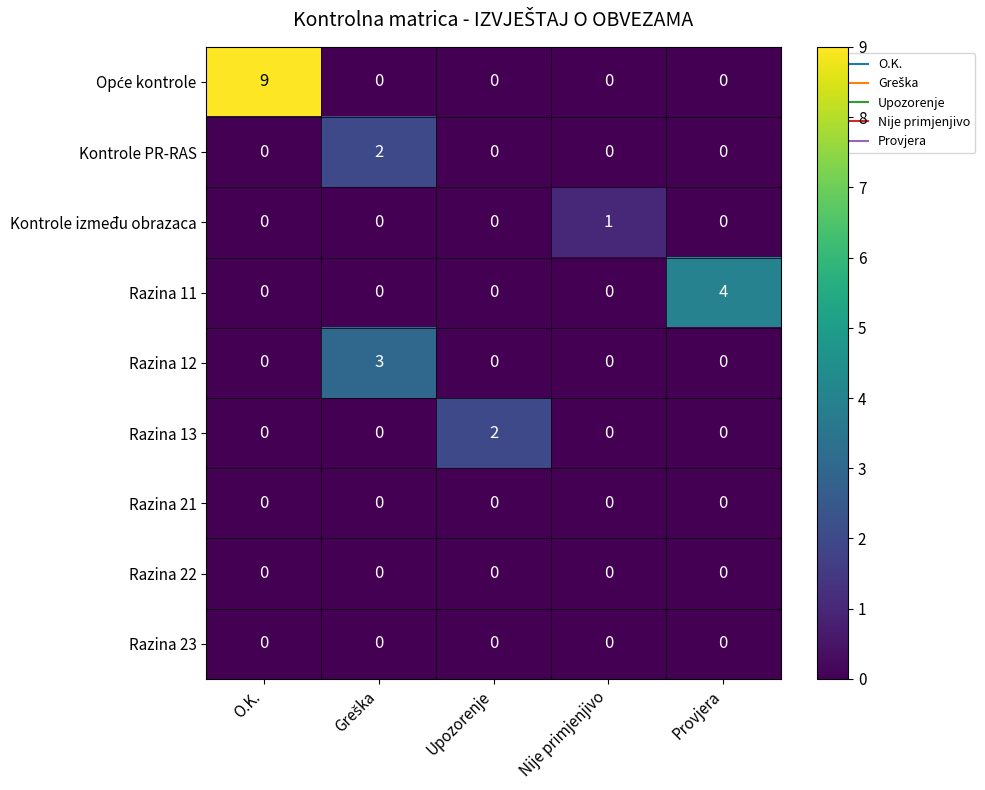

What is the maximum value shown in the chart?

9